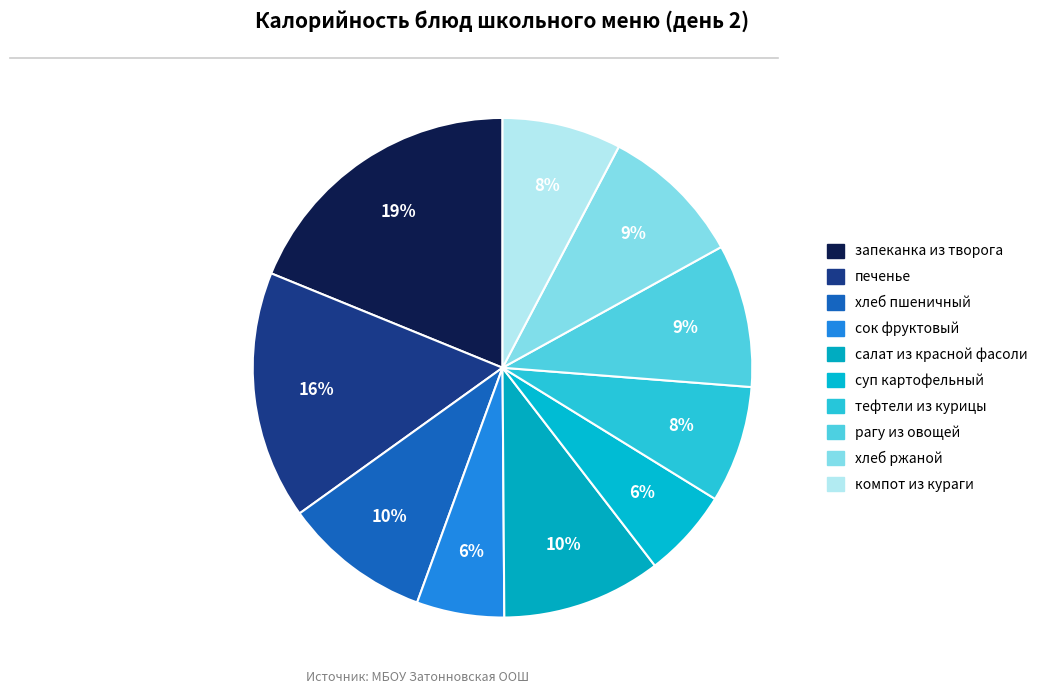

Which slice is the largest?

запеканка из творога